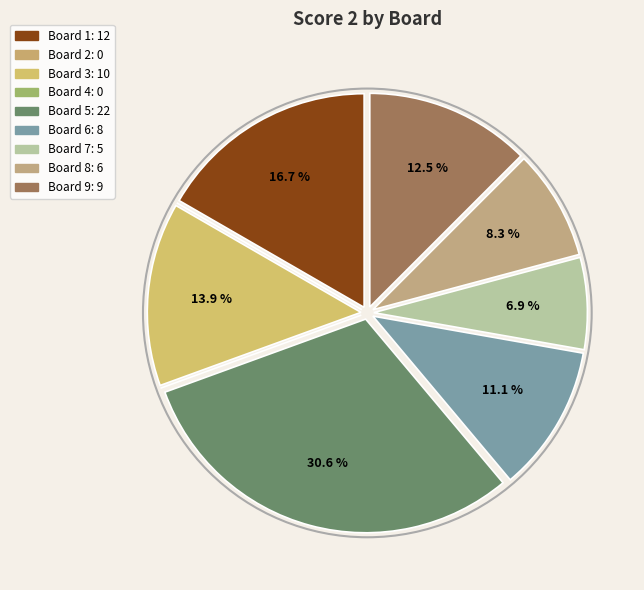

To the nearest percent, what is the combined percentage of Board 5 and Board 9?

43%